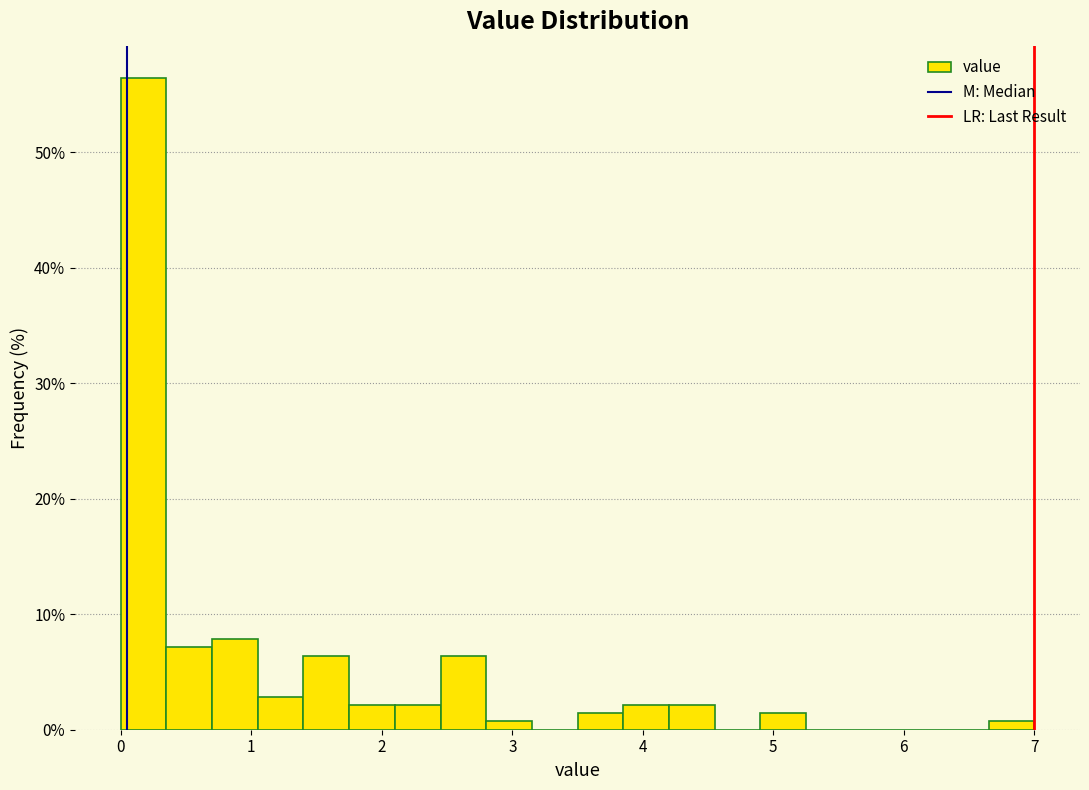

Around what value on the x-axis is the tallest bar? Give the approximate position of its centre, as read against the axis.

0.2